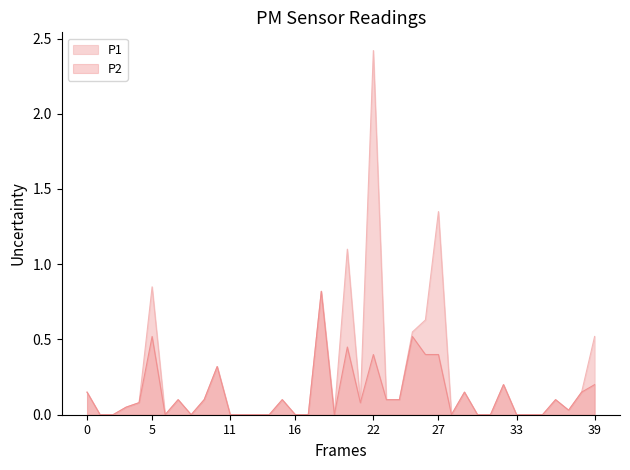

Rank the series by their maximum value, from highest to lowest.

P1, P2